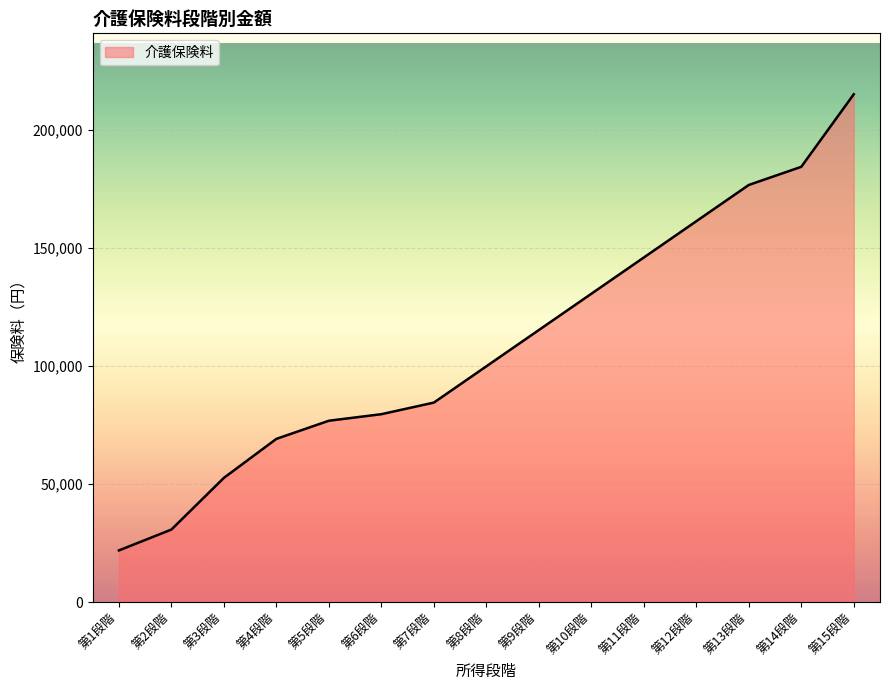

Reading left to right, extract all data points from this chart.

21908	30748	52657	69185	76872	79648	84560	99934	115308	130683	146057	161432	176806	184493	215242